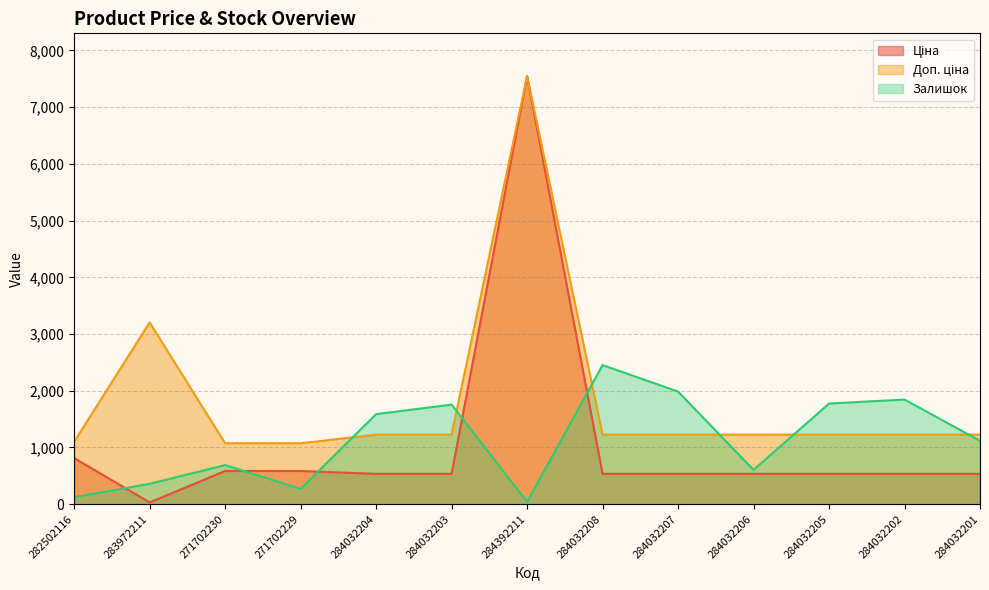

Is it true that Залишок equals 605.0 at 284032206?

True